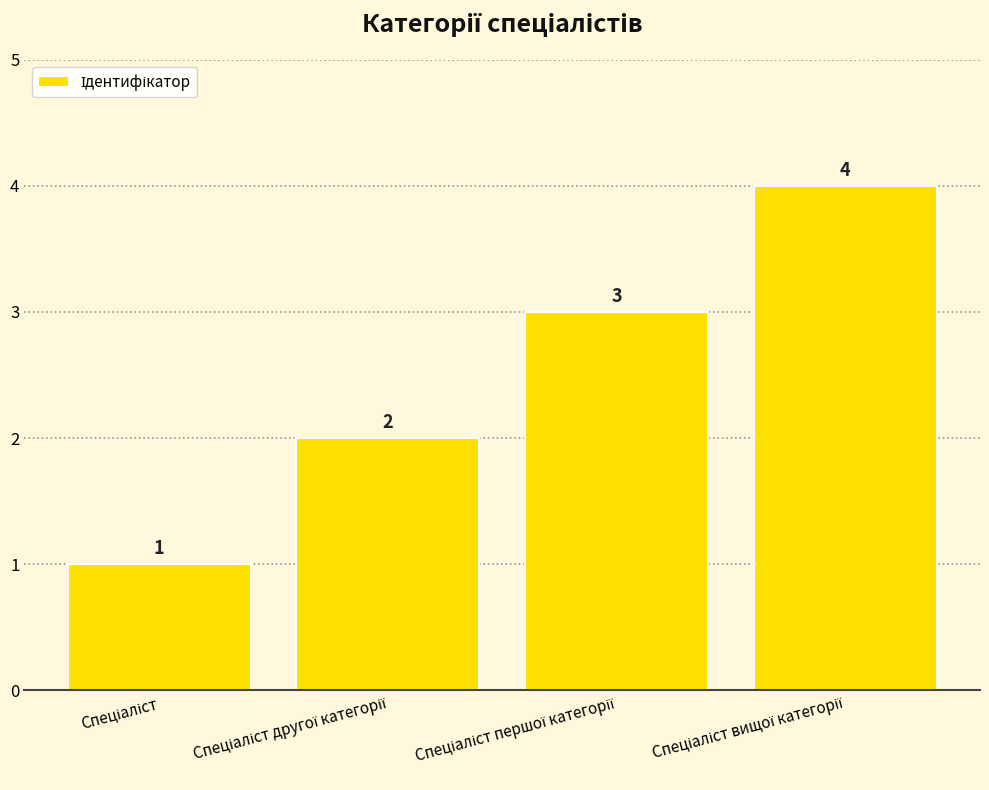

How many values are between 2 and 4?

3